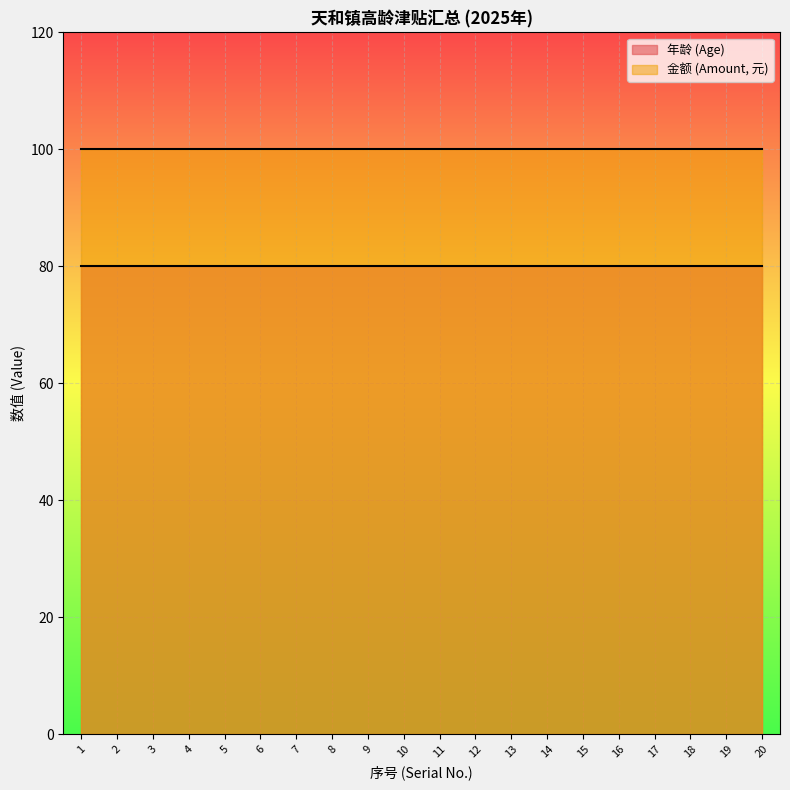

Which series has the widest spread of values?

年龄 (Age)